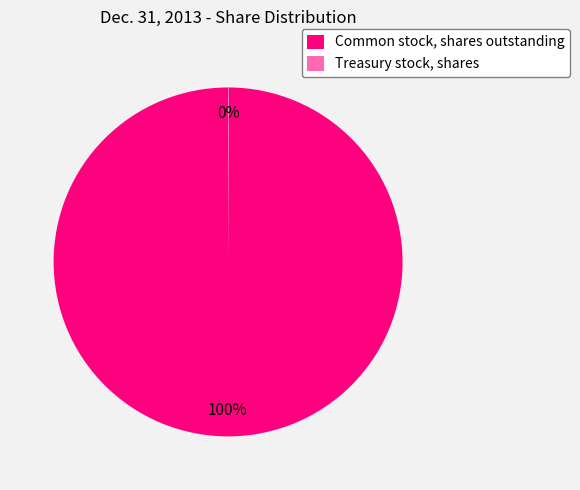

What percentage is the Common stock, shares outstanding slice, to the nearest percent?

100%